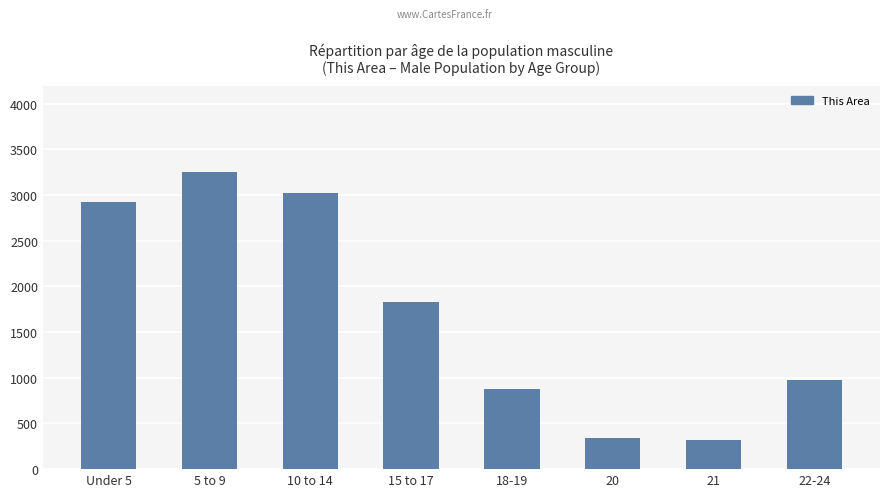

Which label corresponds to the largest value in the chart?

5 to 9